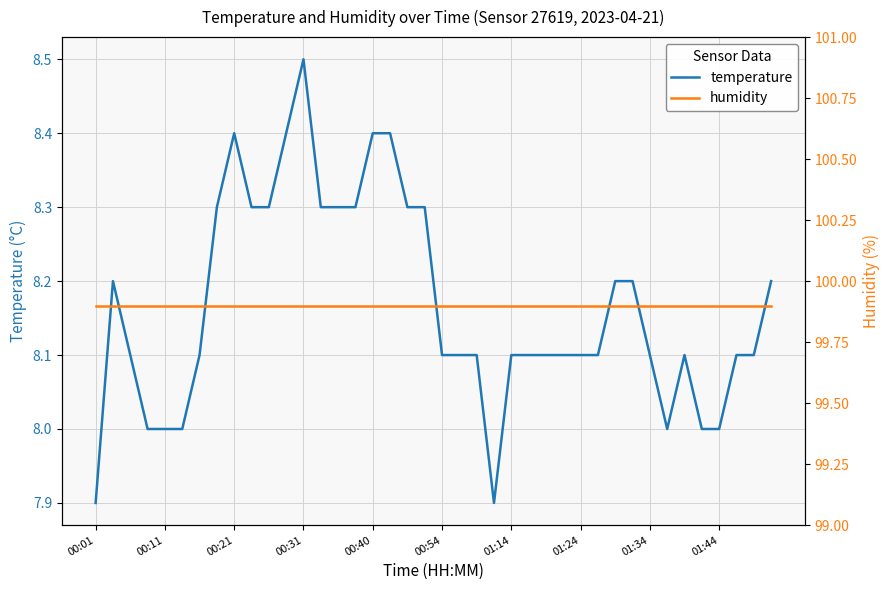

The temperature series shows 14.3 at 00:54. True or false?

False